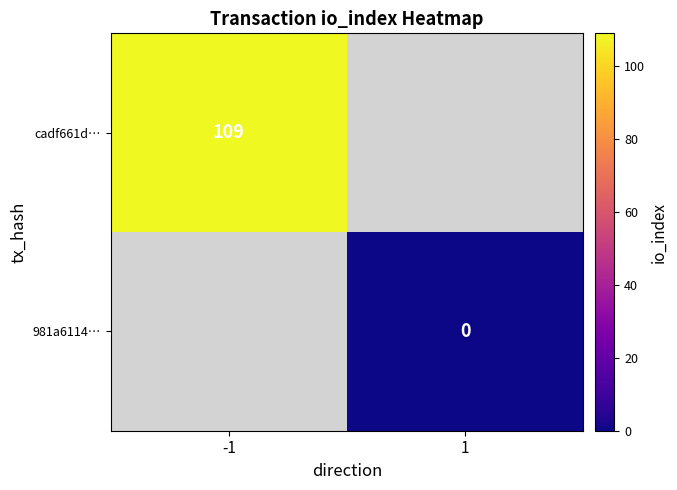

Is the value of 981a6114… at 1 greater than the value of cadf661d… at -1?

No